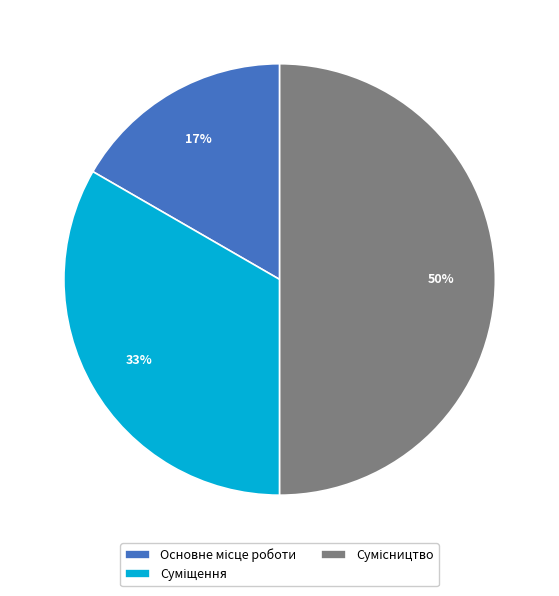

To the nearest percent, what is the difference between the largest and smallest slice percentages?

33%